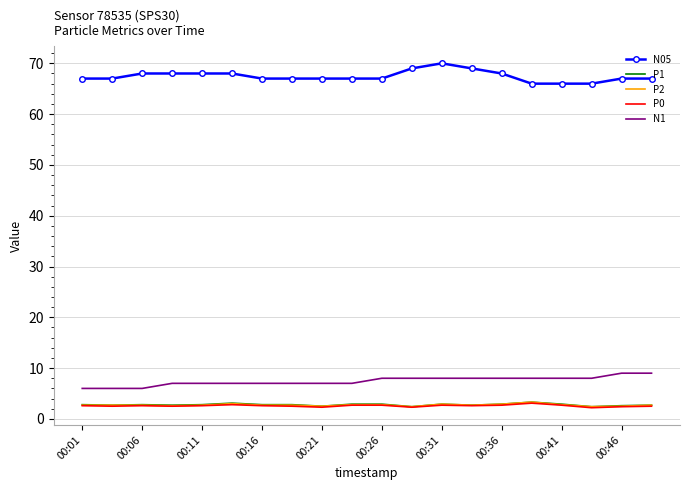

What is the smallest value displayed?

2.2